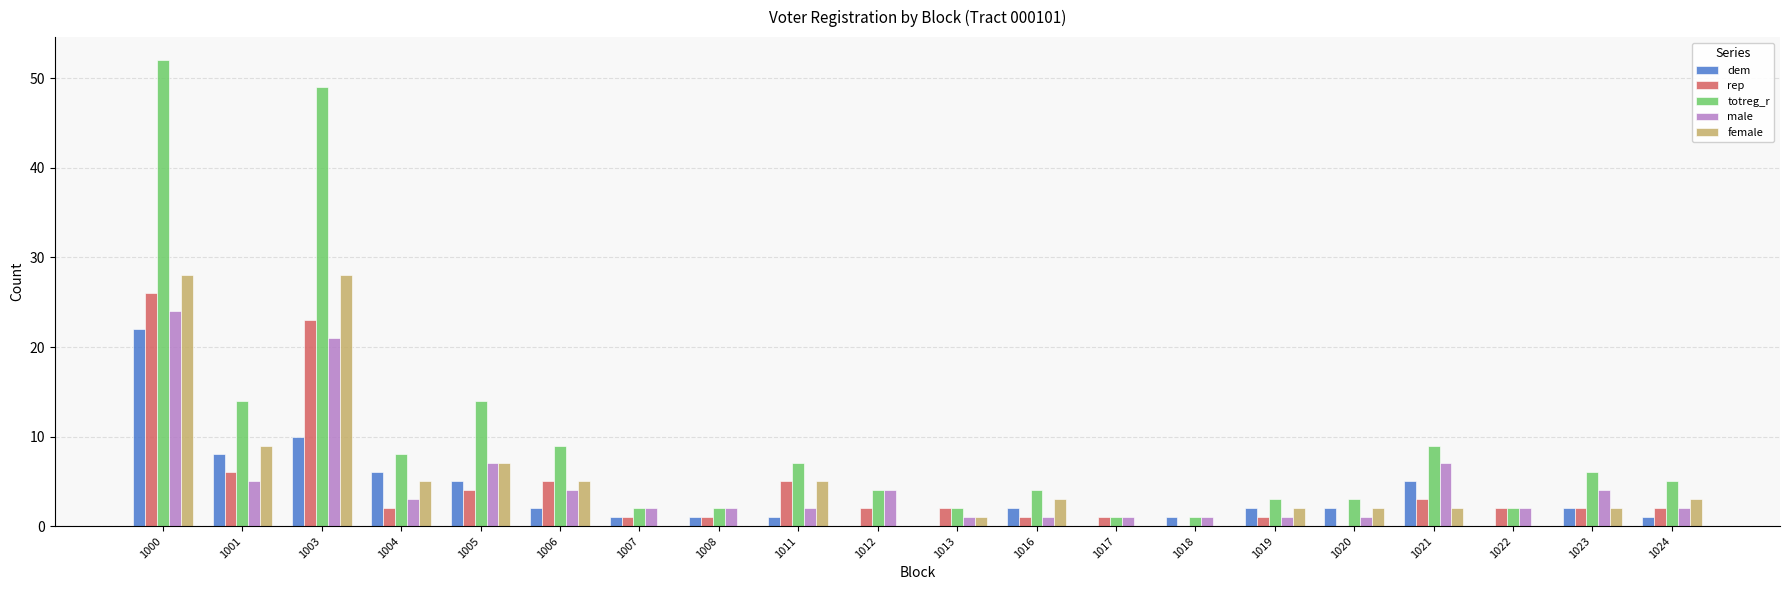

What are all the series names shown in the legend?

dem, rep, totreg_r, male, female